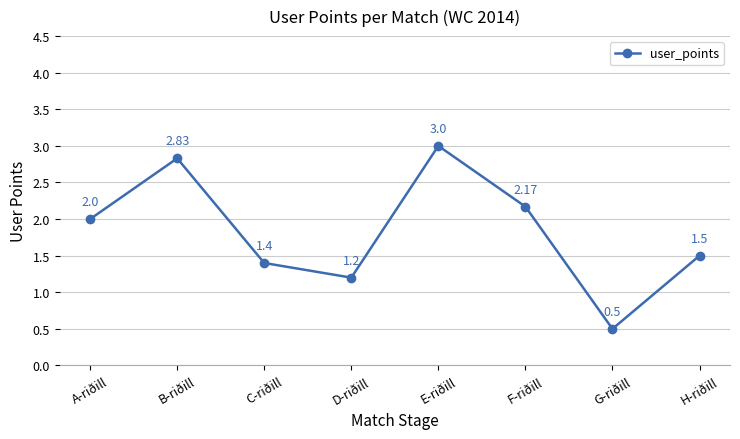

Rank the categories by value from lowest to highest.

G-riðill, D-riðill, C-riðill, H-riðill, A-riðill, F-riðill, B-riðill, E-riðill